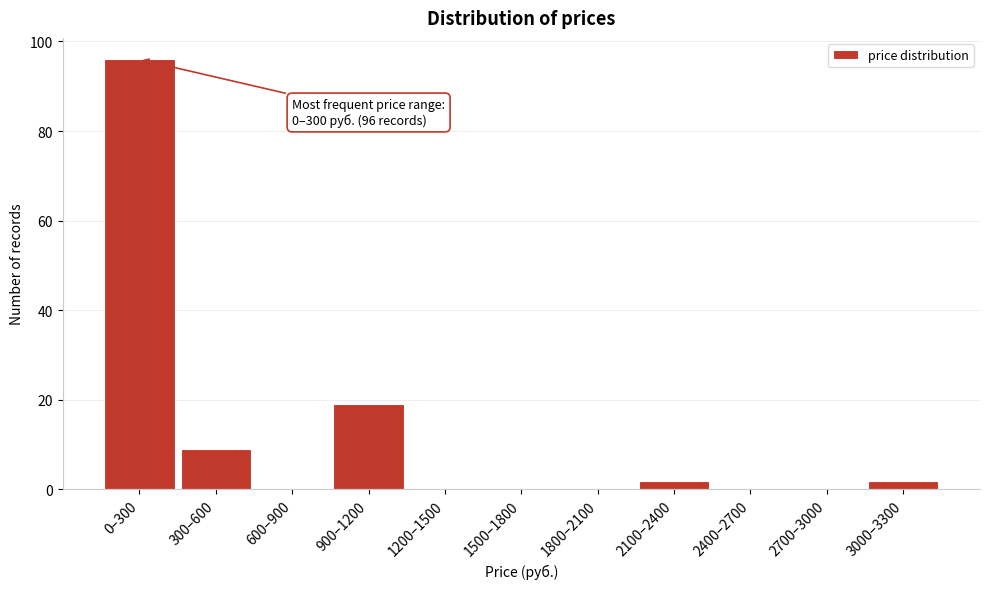

Reading left to right, what are all the values shown in this chart?

0–300=96	300–600=9	600–900=0	900–1200=19	1200–1500=0	1500–1800=0	1800–2100=0	2100–2400=2	2400–2700=0	2700–3000=0	3000–3300=2